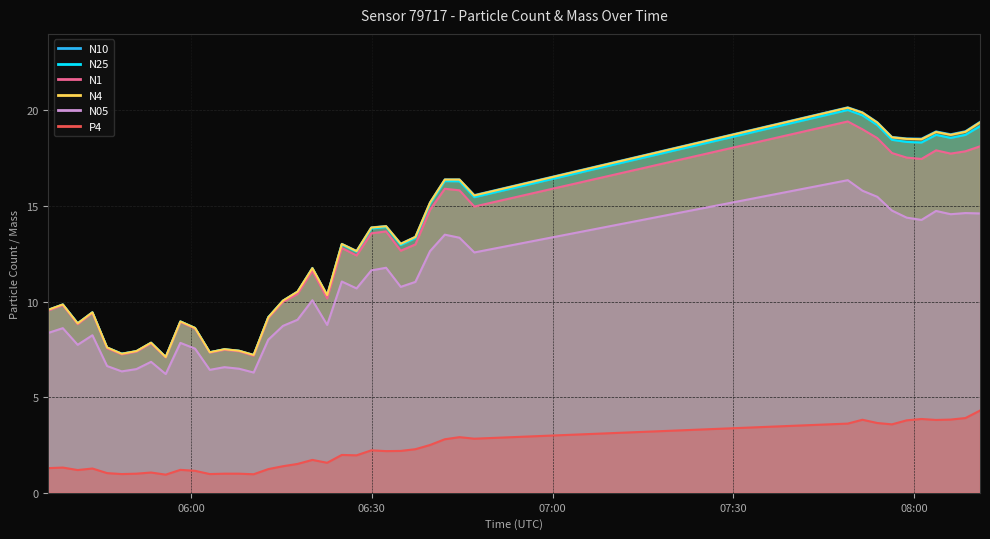

What is the label of the 21st point from the right?

2023-07-31T06:22:35